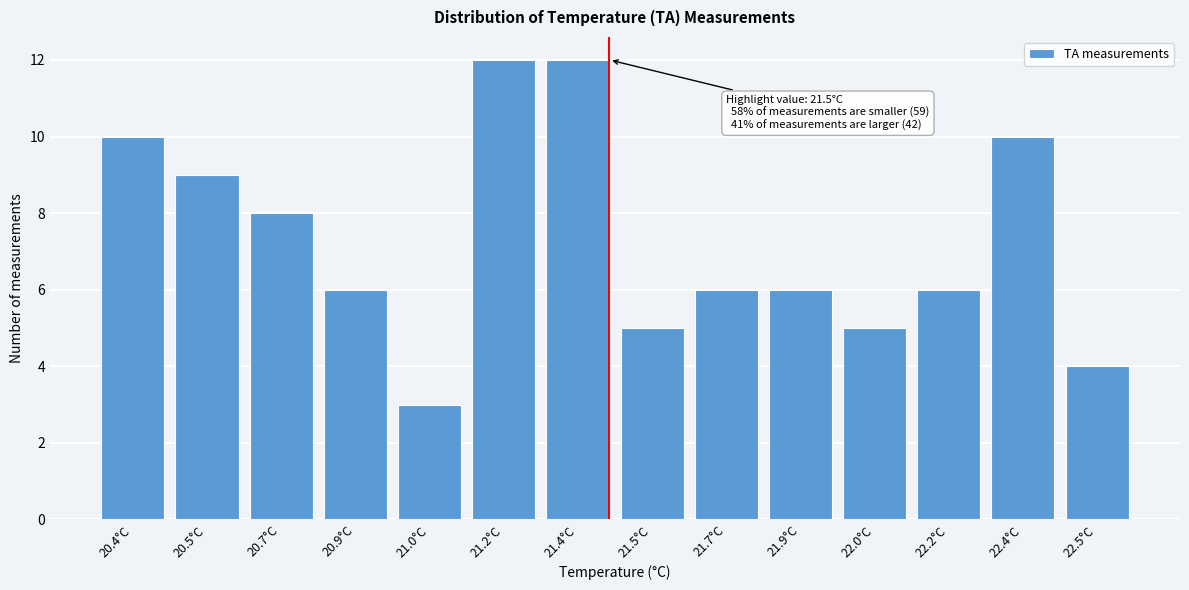

Reading left to right, transcribe all the data shown in this chart.

20.4°C=10	20.5°C=9	20.7°C=8	20.9°C=6	21.0°C=3	21.2°C=12	21.4°C=12	21.5°C=5	21.7°C=6	21.9°C=6	22.0°C=5	22.2°C=6	22.4°C=10	22.5°C=4